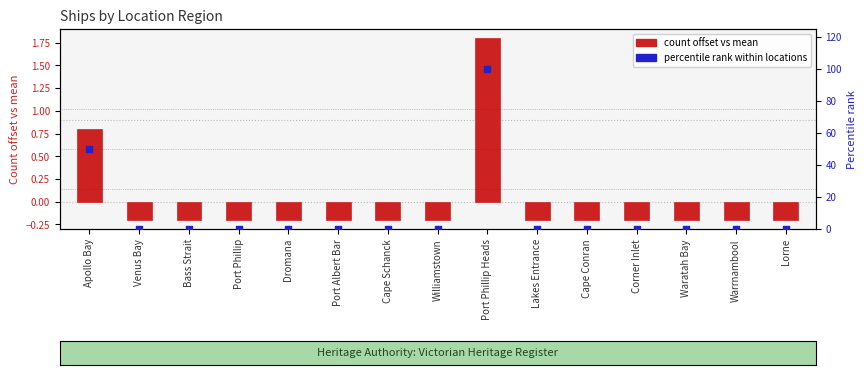

At which category is the sum across all series the highest?

Port Phillip Heads